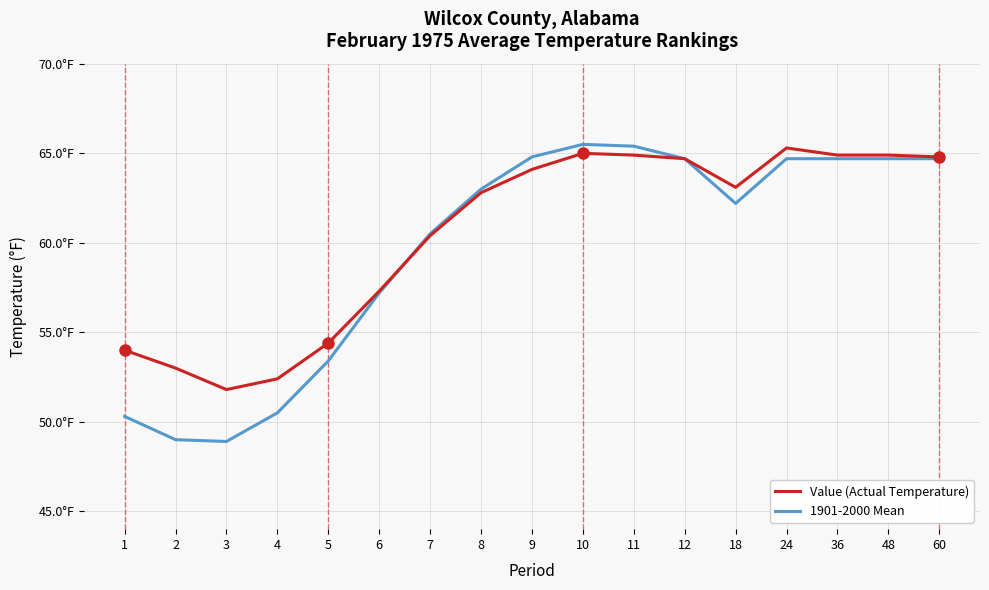

At which label does Value (Actual Temperature) first exceed 63?

9